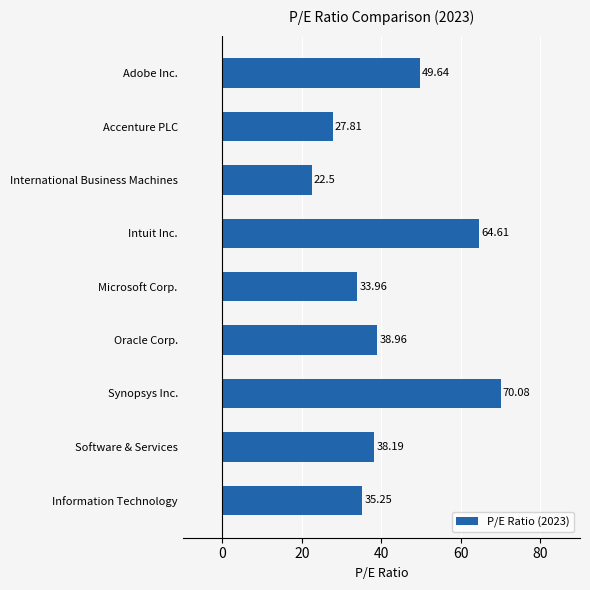

What is the label of the 7th bar from the top?

Synopsys Inc.